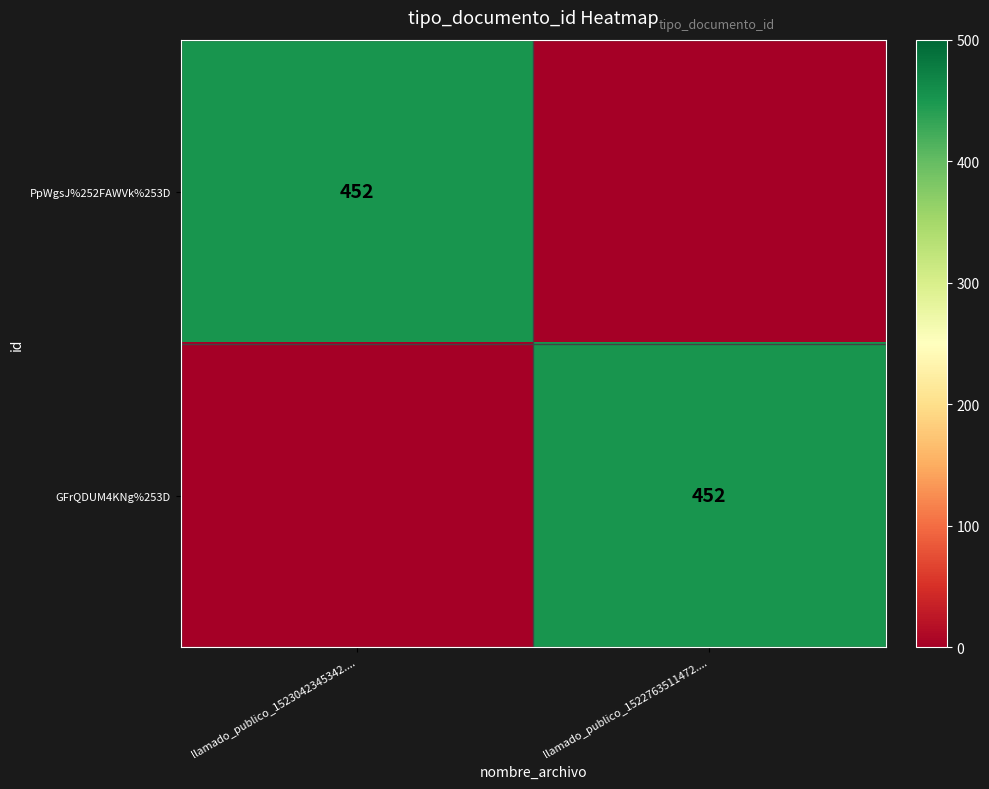

Is it true that PpWgsJ%252FAWVk%253D equals 452 at llamado_publico_1523042345342....?

True